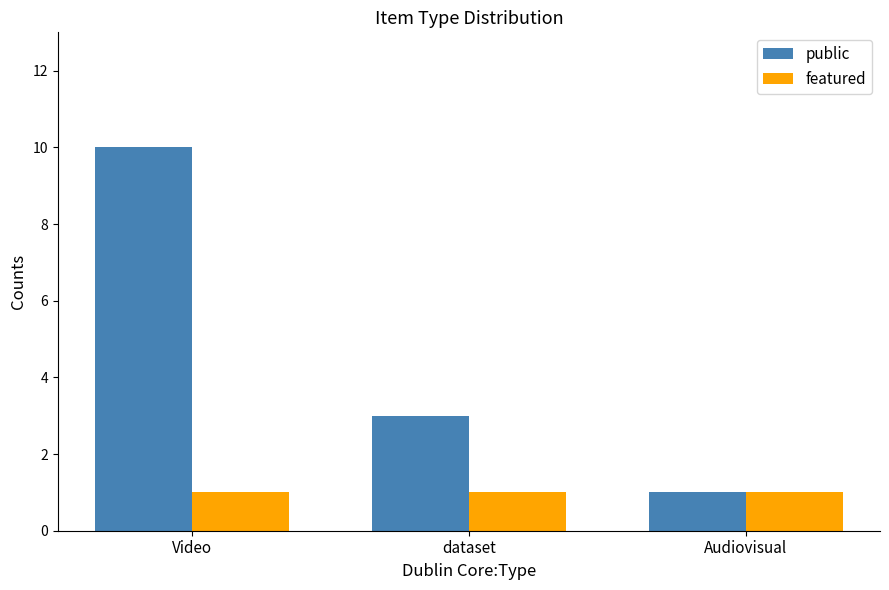

What value does the featured series have at dataset?

1